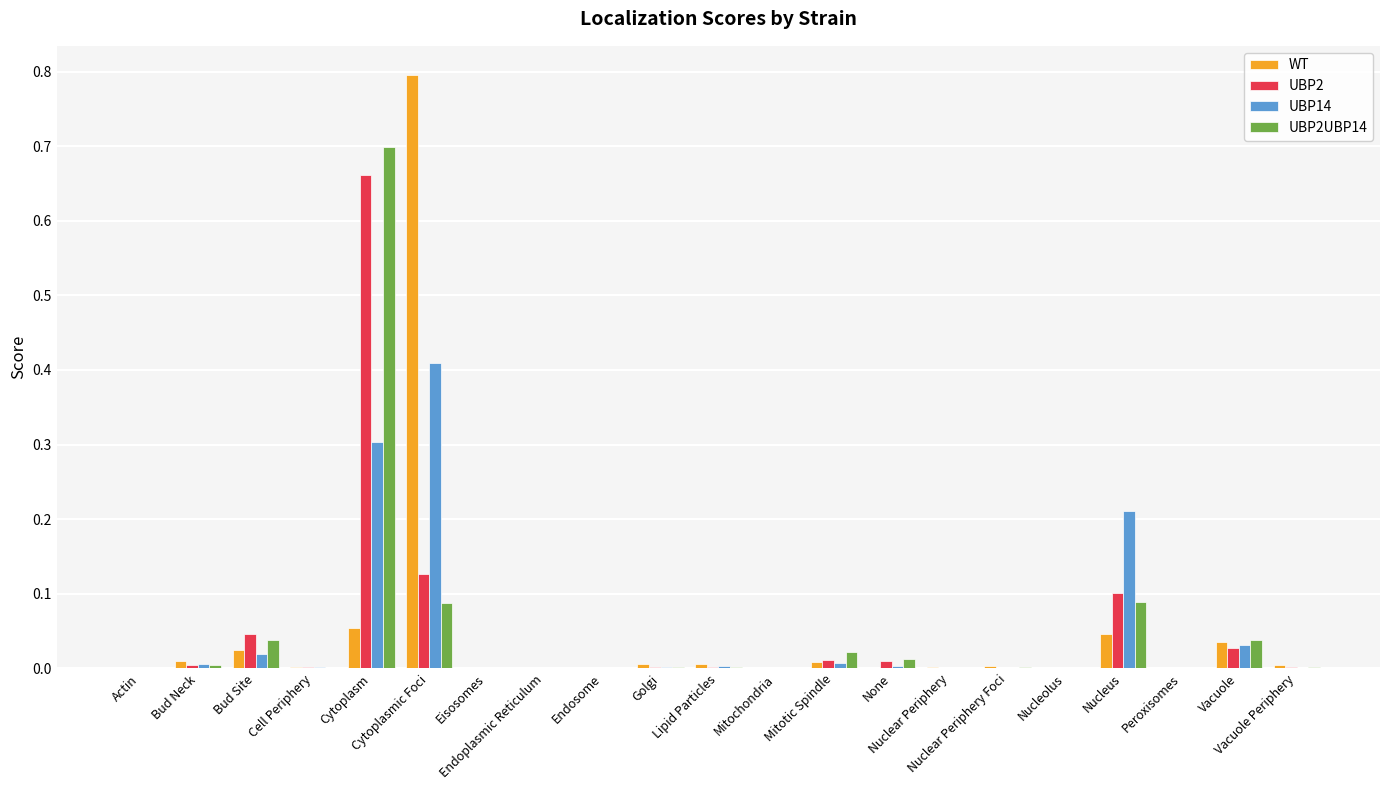

What is the sum of all UBP2 values?

1.0